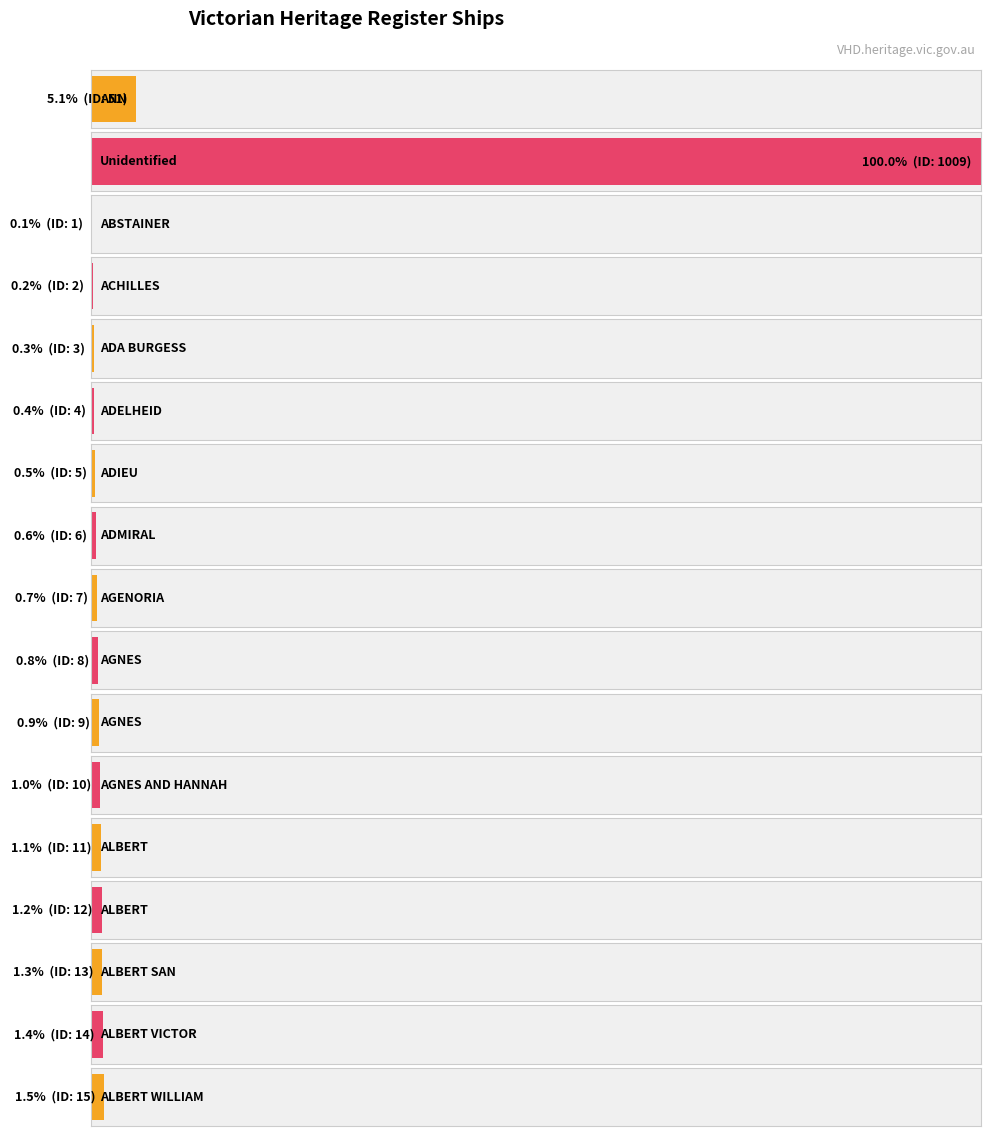

Count the number of values greater than 9.

8